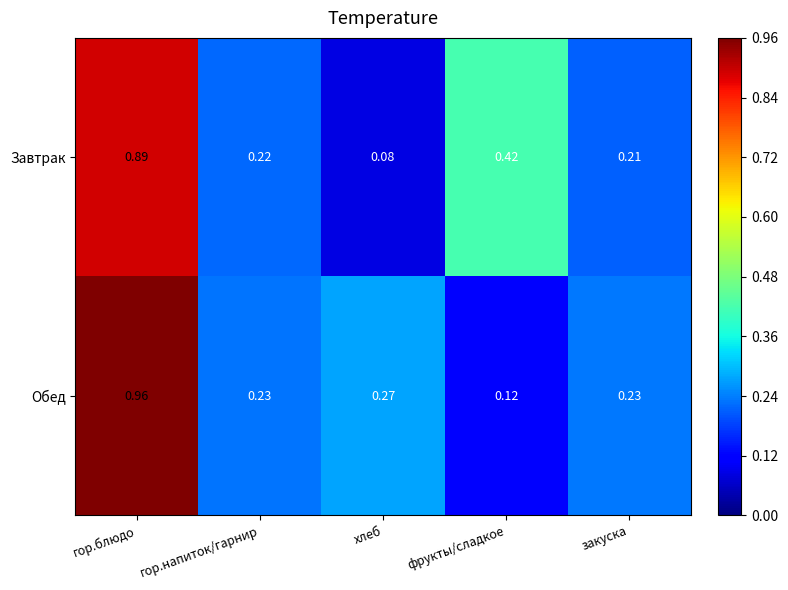

Where is Обед nearest to the value 0?

фрукты/сладкое